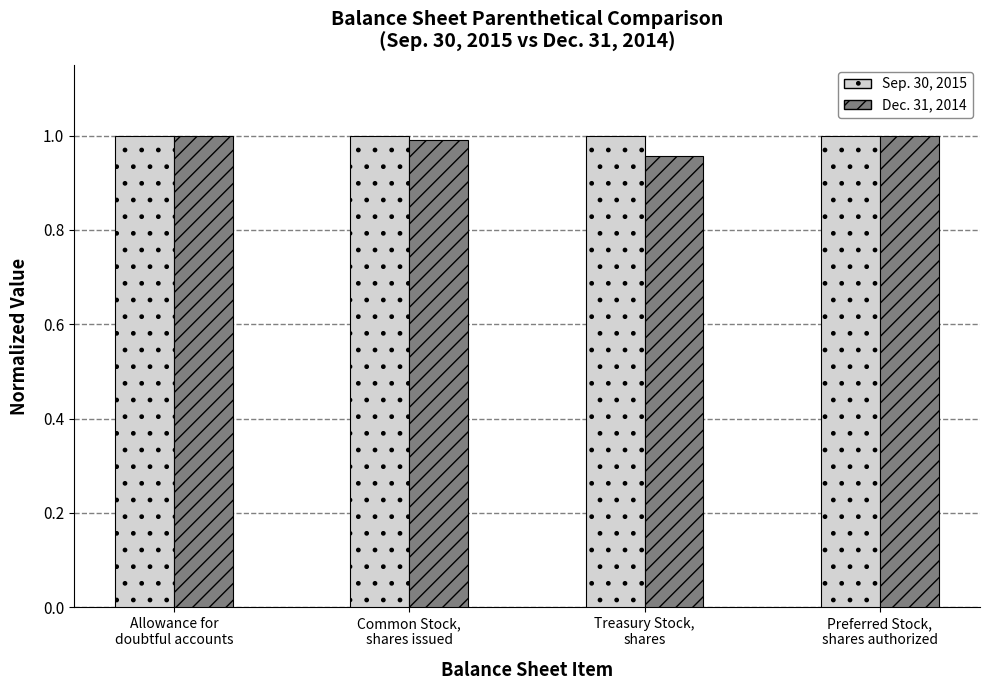

What are all the series names shown in the legend?

Sep. 30, 2015, Dec. 31, 2014